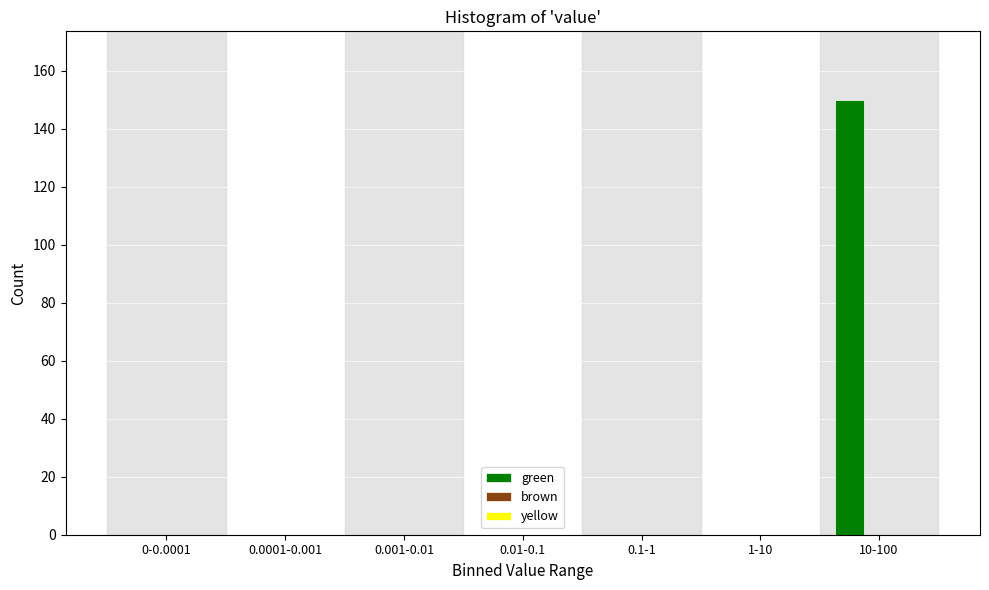

Reading left to right, extract all data points from this chart.

0-0.0001=0	0.0001-0.001=0	0.001-0.01=0	0.01-0.1=0	0.1-1=0	1-10=0	10-100=150